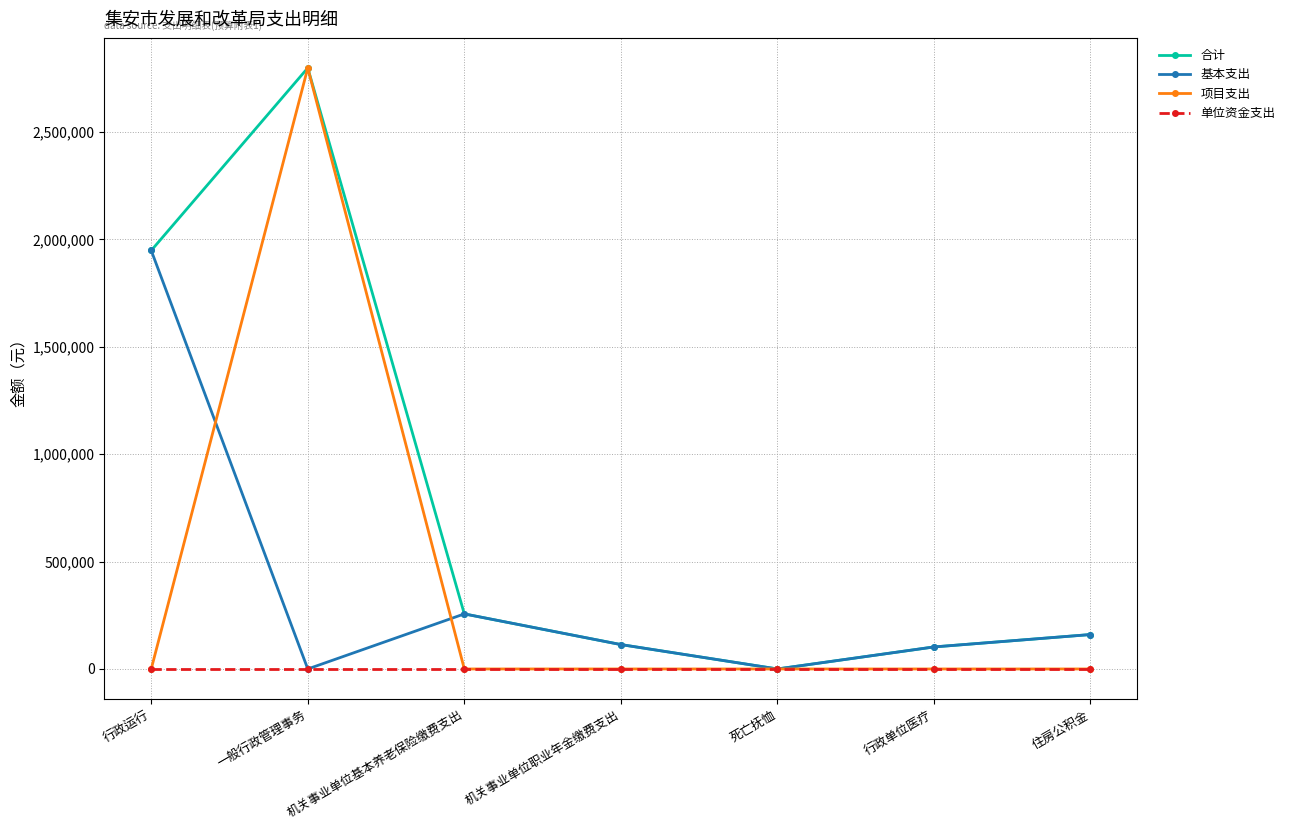

At which category is the sum across all series the highest?

一般行政管理事务